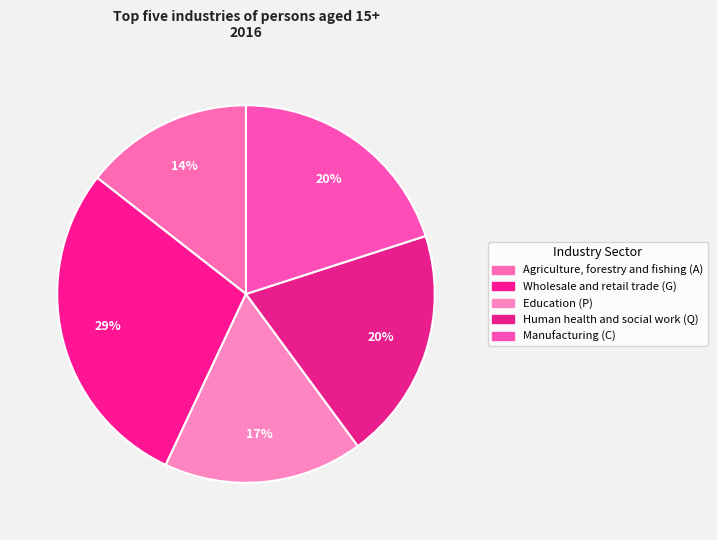

How many slices are in this pie chart?

5